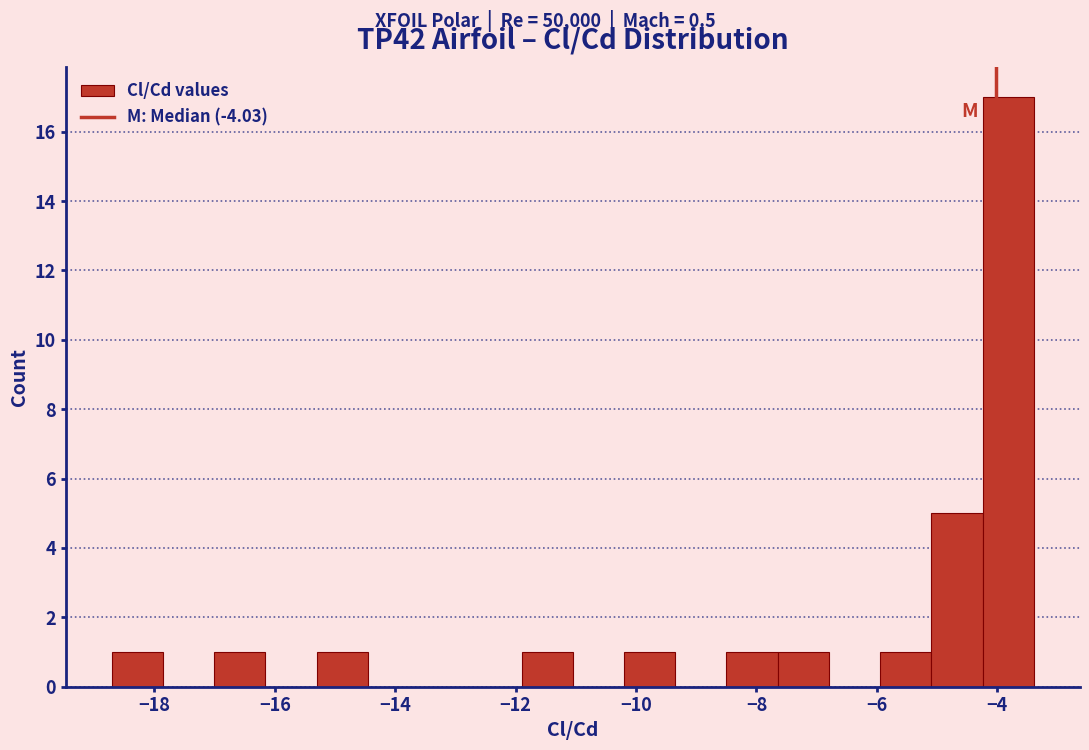

What is the height of the bar covering -7.6 to -6.8 on the x-axis? Neither the bar edges nor the heights are printed on the chart, so give them approximately, as read against the axes.

1